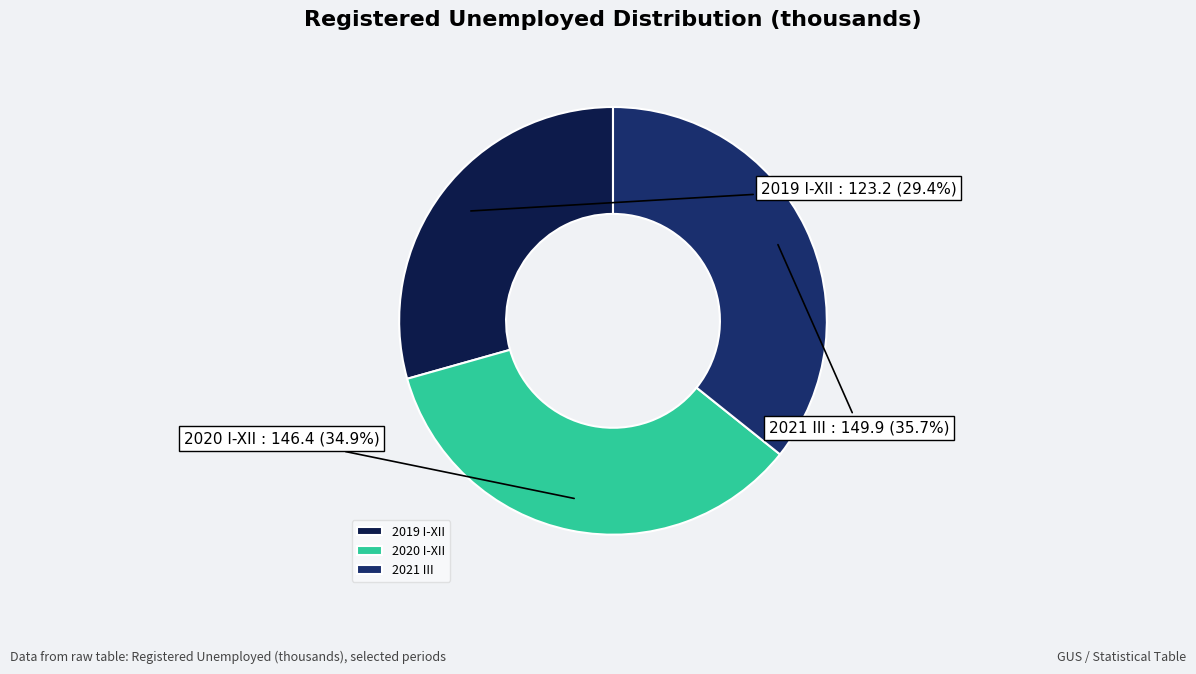

Does any single category account for the majority?

No